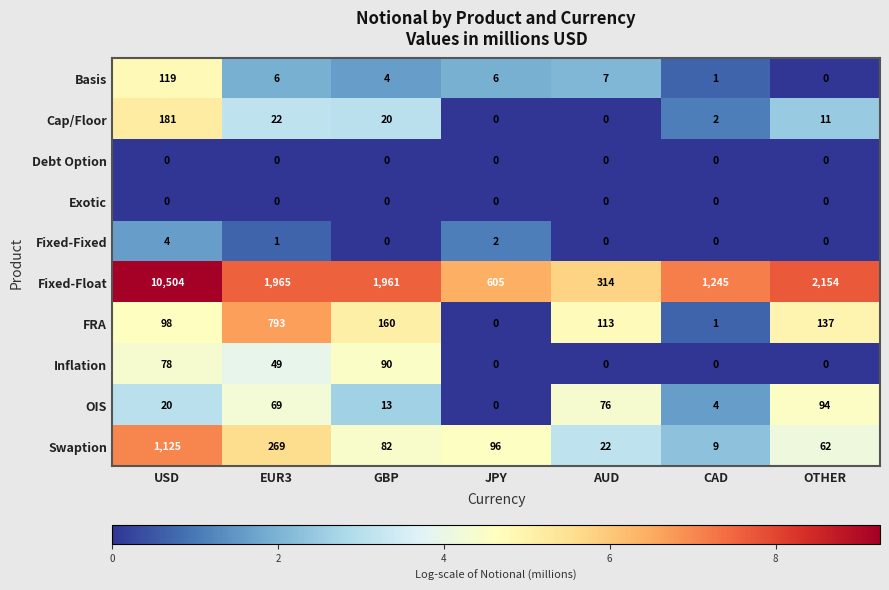

Between USD and OTHER, which series saw the biggest shift?

Fixed-Float